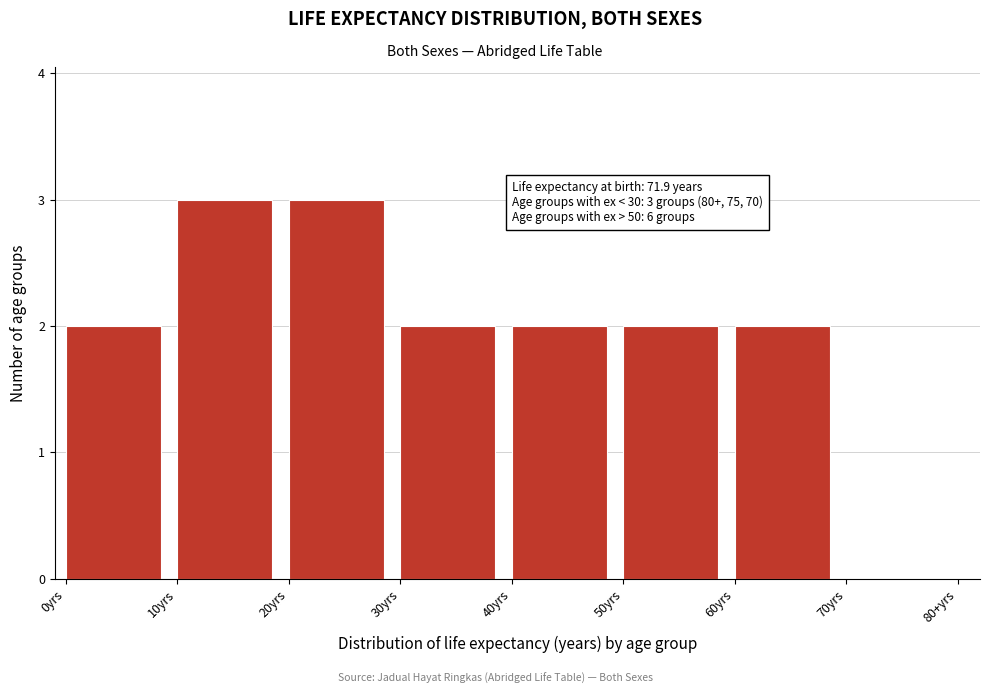

Reading left to right, what are all the values shown in this chart?

2	3	3	2	2	2	2